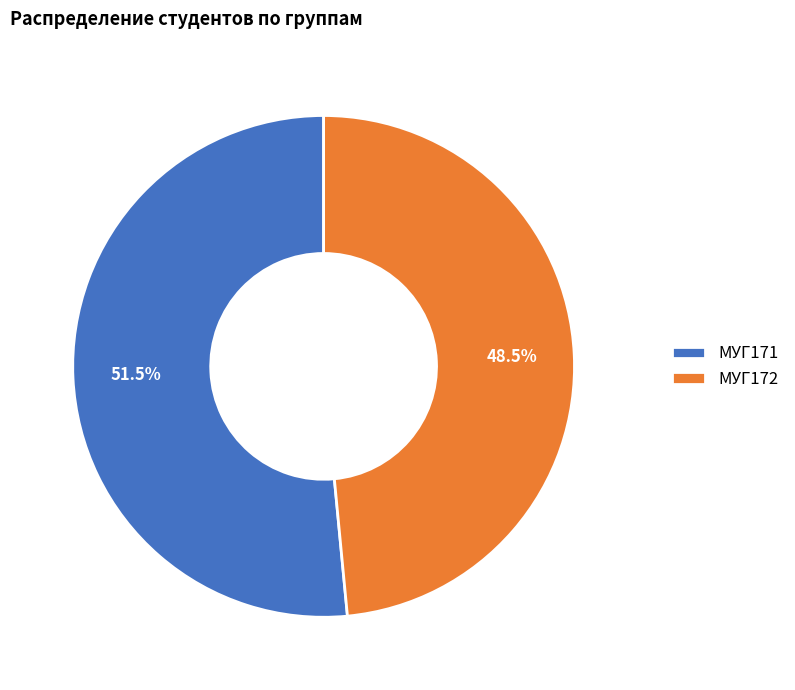

What percentage do МУГ171 and МУГ172 together represent?

100.0%